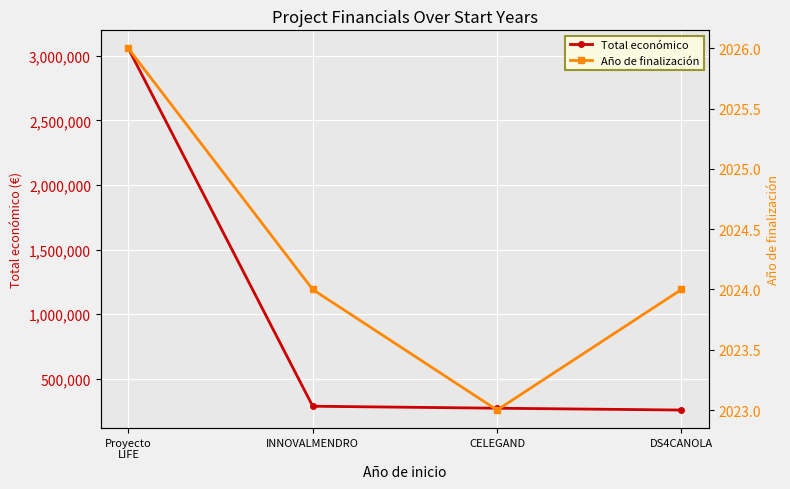

Which series has the largest range (max minus min)?

Total económico